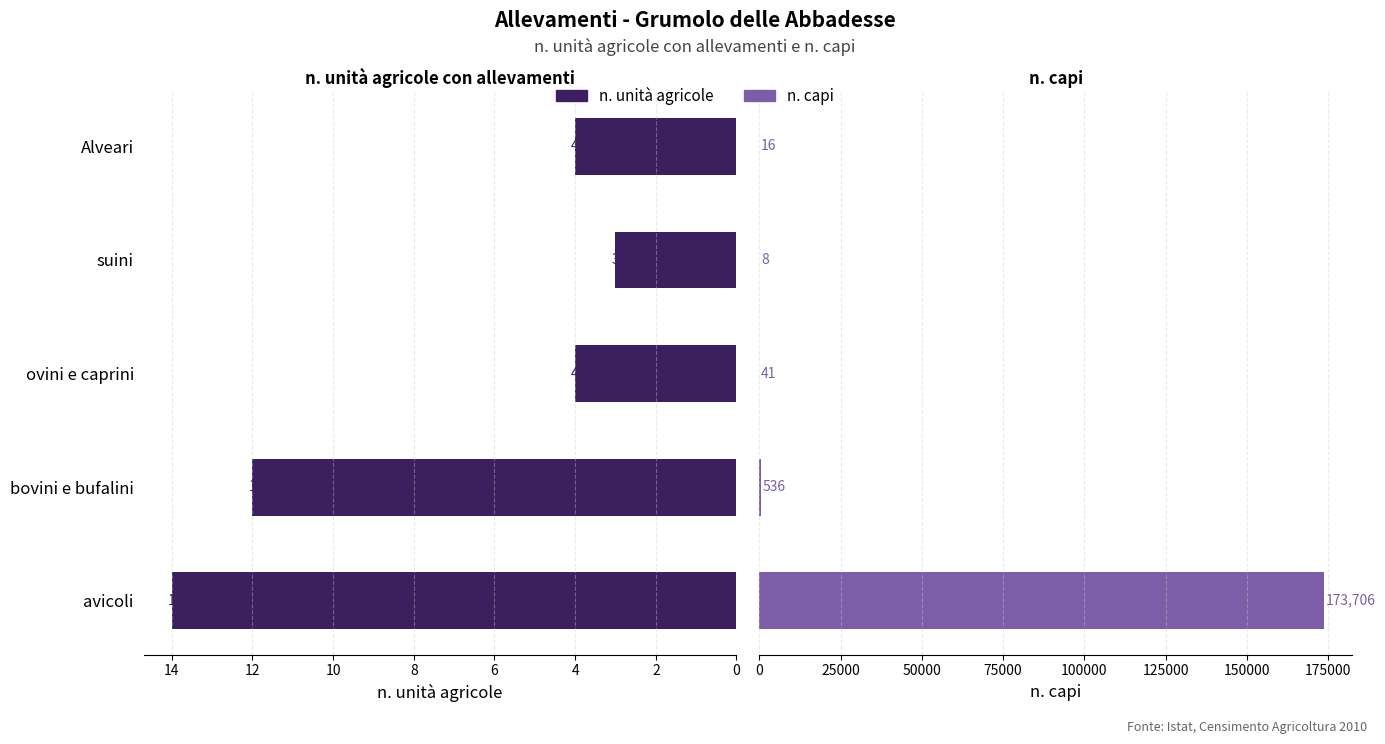

What is the sum of all n. unità agricole values?

37